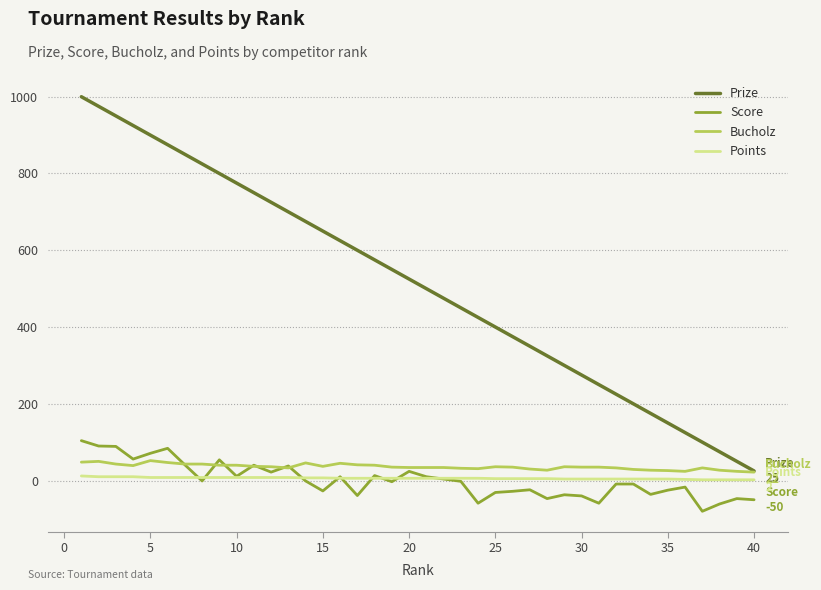

Which series has the largest total across all categories?

Prize